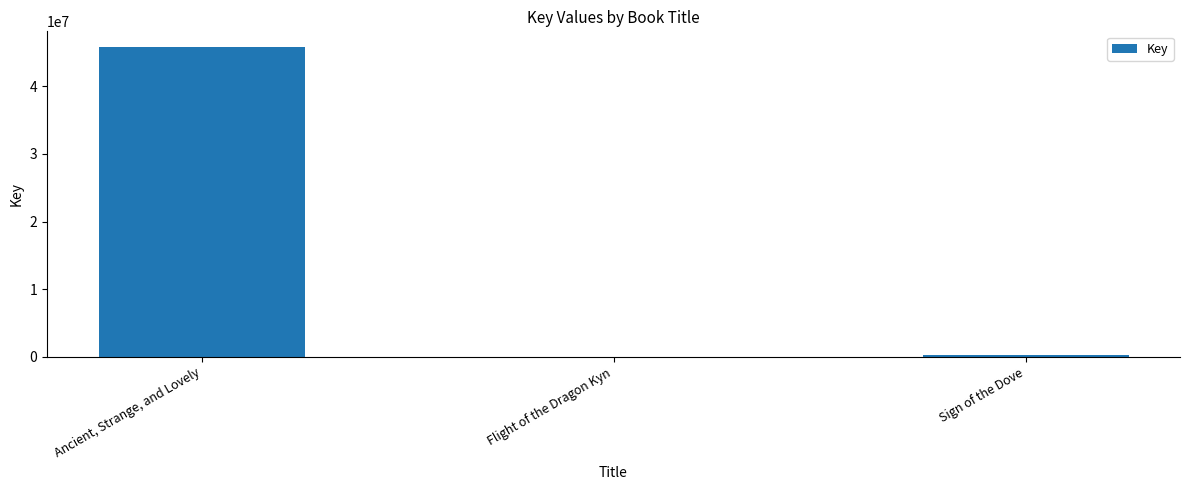

Reading left to right, list all the values displayed in this chart.

45803808	6541	336030